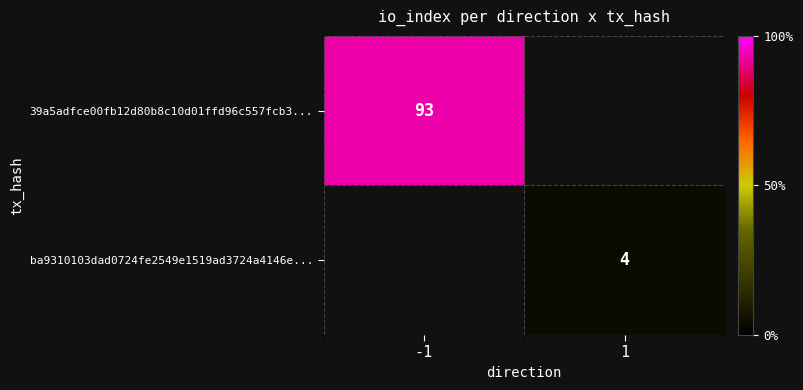

The 39a5adfce00fb12d80b8c10d01ffd96c557fcb3... series shows 93 at -1. True or false?

True